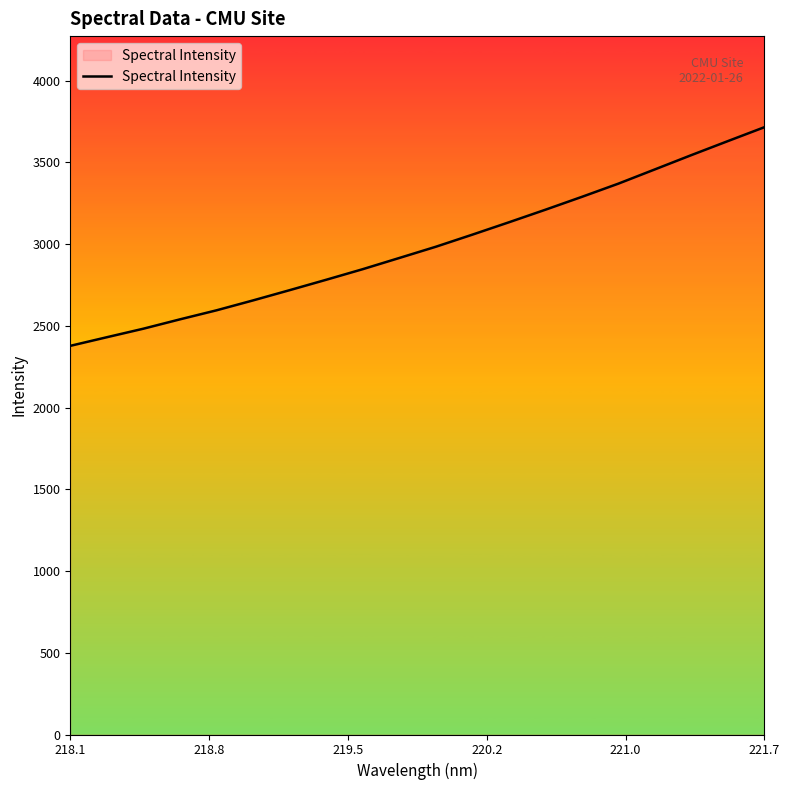

What is the maximum value shown in the chart?

3714.5